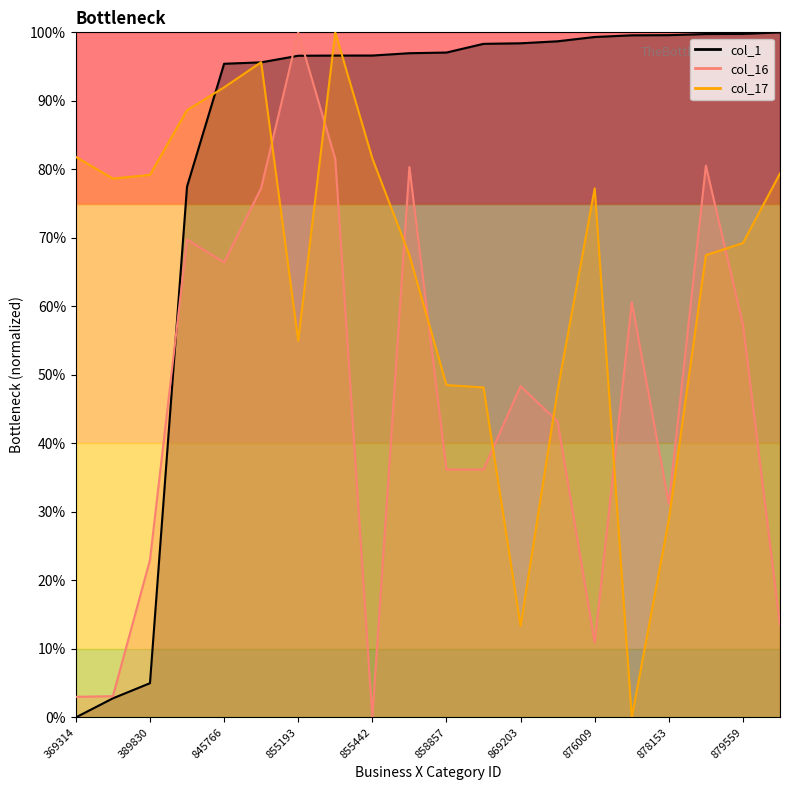

Reading left to right, extract all data points from this chart.

col_1: 0.0	2.8	5.0	77.5	95.4	95.6	96.6	96.6	96.6	97.0	97.1	98.3	98.4	98.7	99.3	99.6	99.6	99.8	99.8	100.0
col_16: 3.0	3.1	23.0	69.7	66.4	77.3	100.0	81.5	0.0	80.3	36.2	36.2	48.4	43.2	10.9	60.6	31.2	80.5	57.3	13.5
col_17: 81.8	78.7	79.2	88.6	92.0	95.6	55.0	100.0	81.6	67.5	48.5	48.2	13.3	47.8	77.2	0.0	28.9	67.5	69.2	79.4